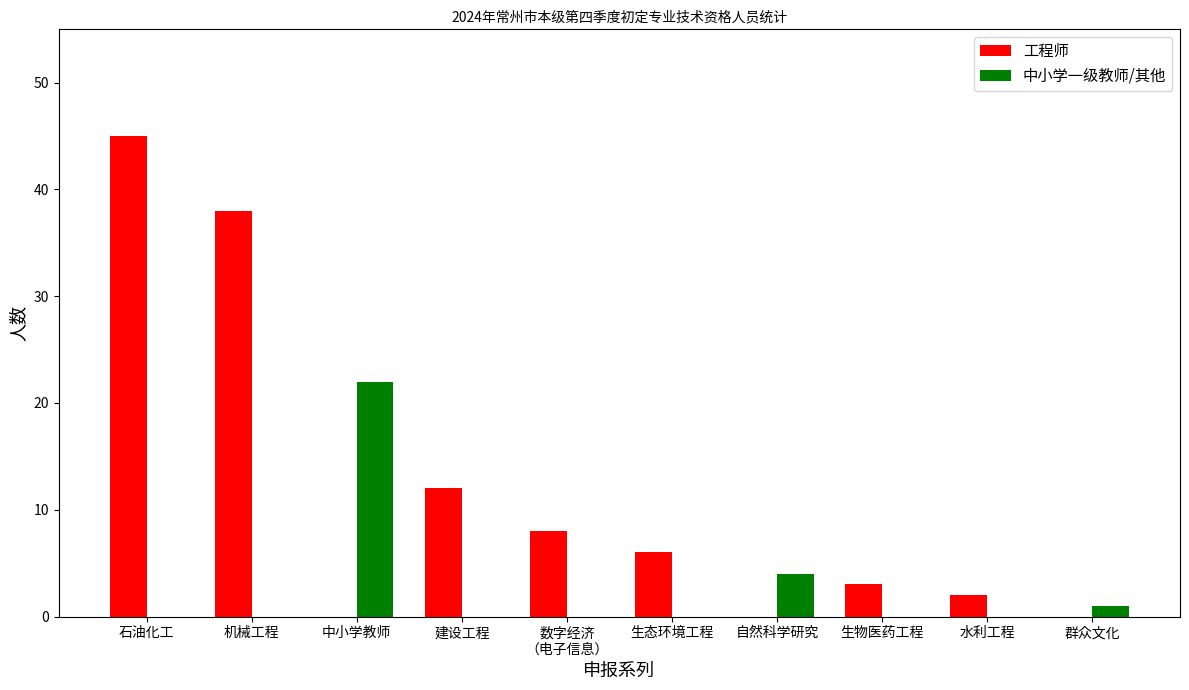

What is the spread (max minus min) of values at 中小学教师?

22